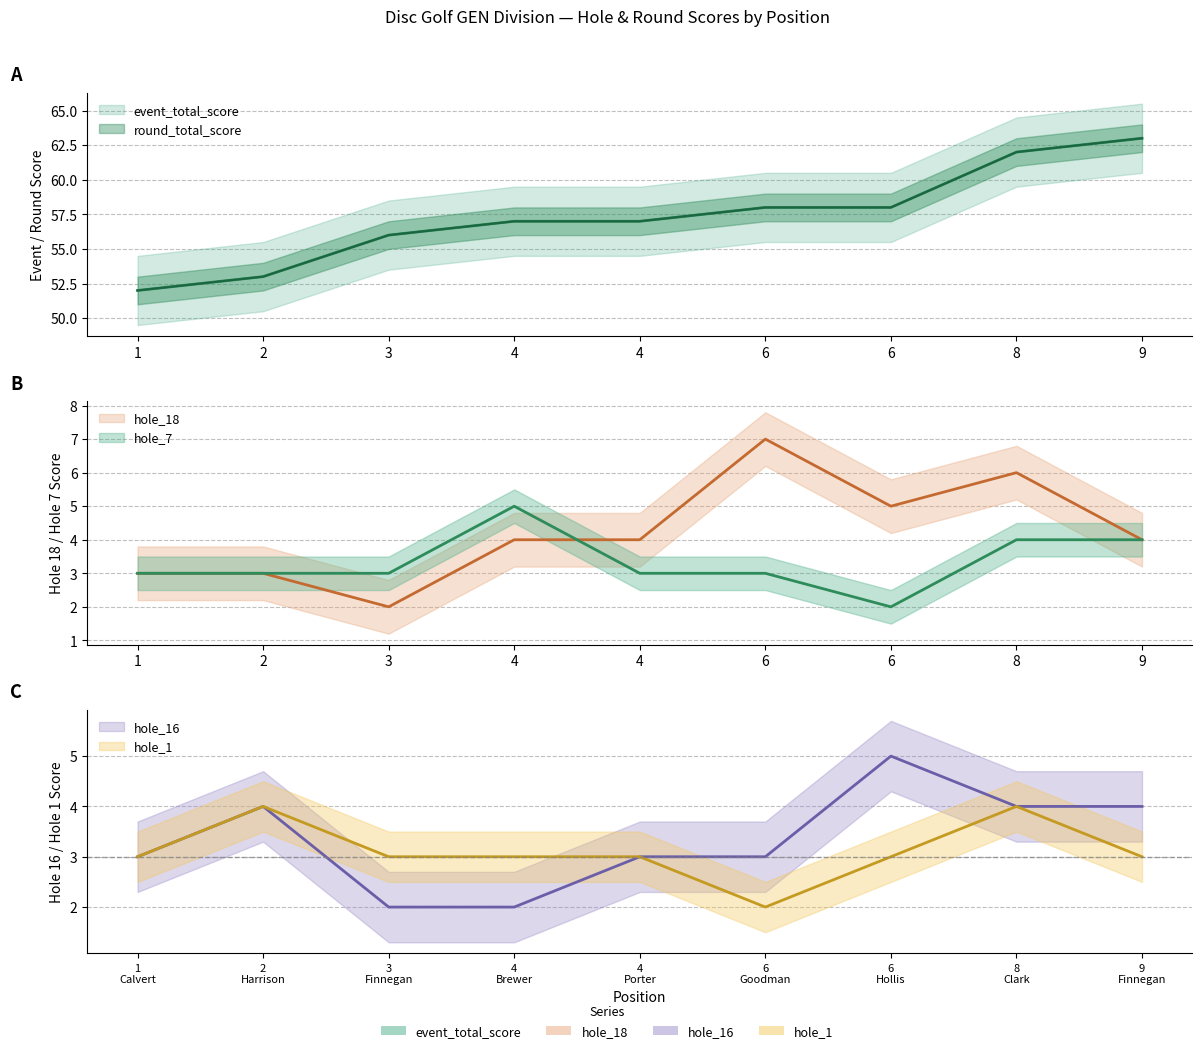

Does the chart have visible grid lines?

Yes